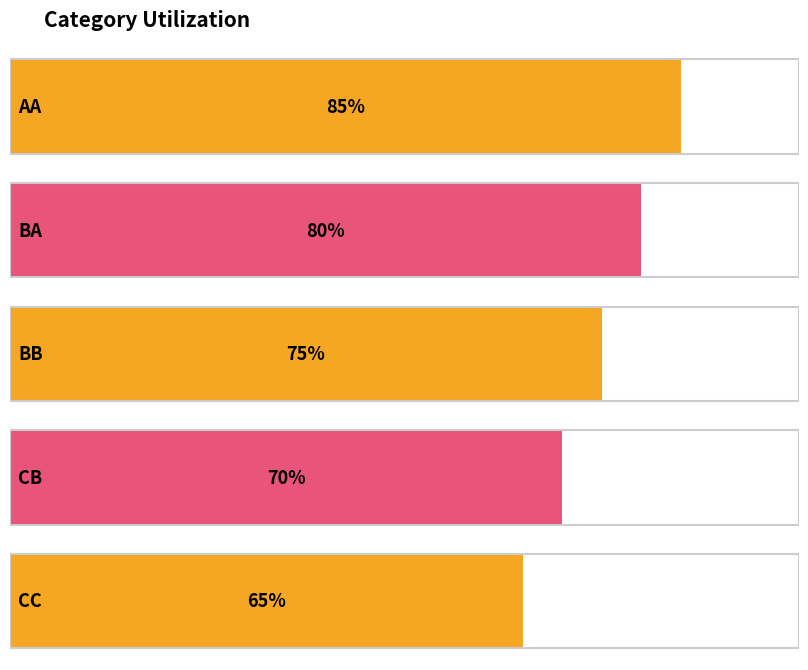

Reading left to right, extract all data points from this chart.

AA=85	BA=80	BB=75	CB=70	CC=65